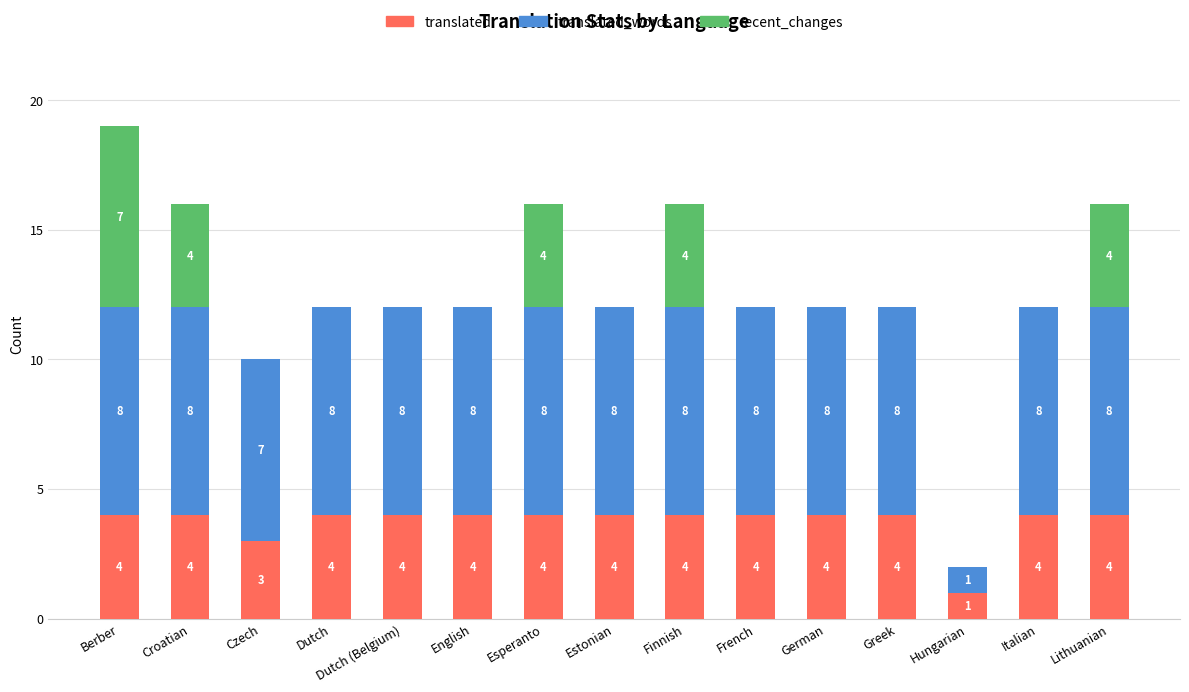

What value does the translated series have at Lithuanian?

4